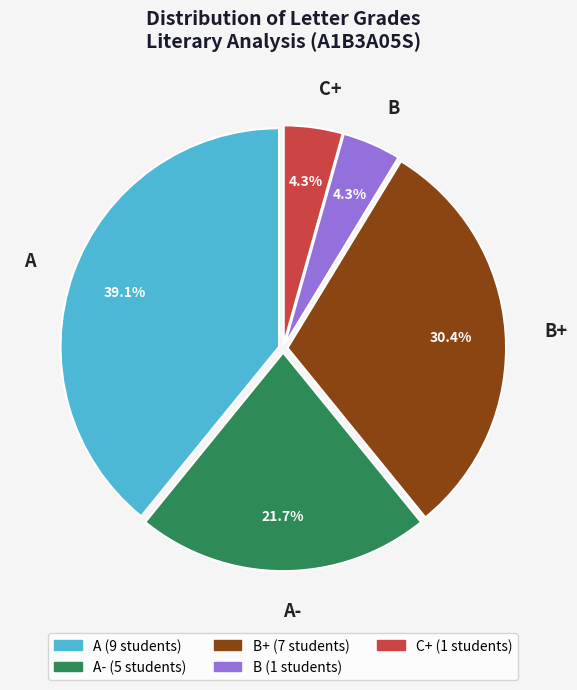

Which has a higher value, A- or A?

A